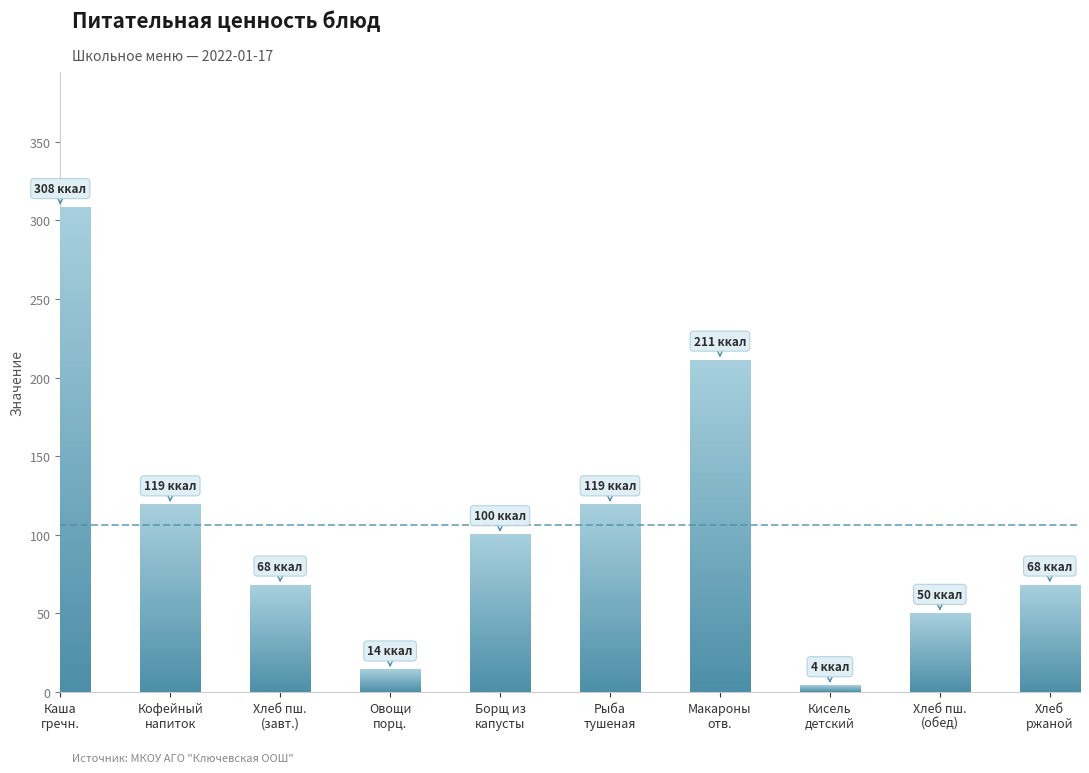

True or false: the data shows 68 at Хлеб пш.
(завт.).

True